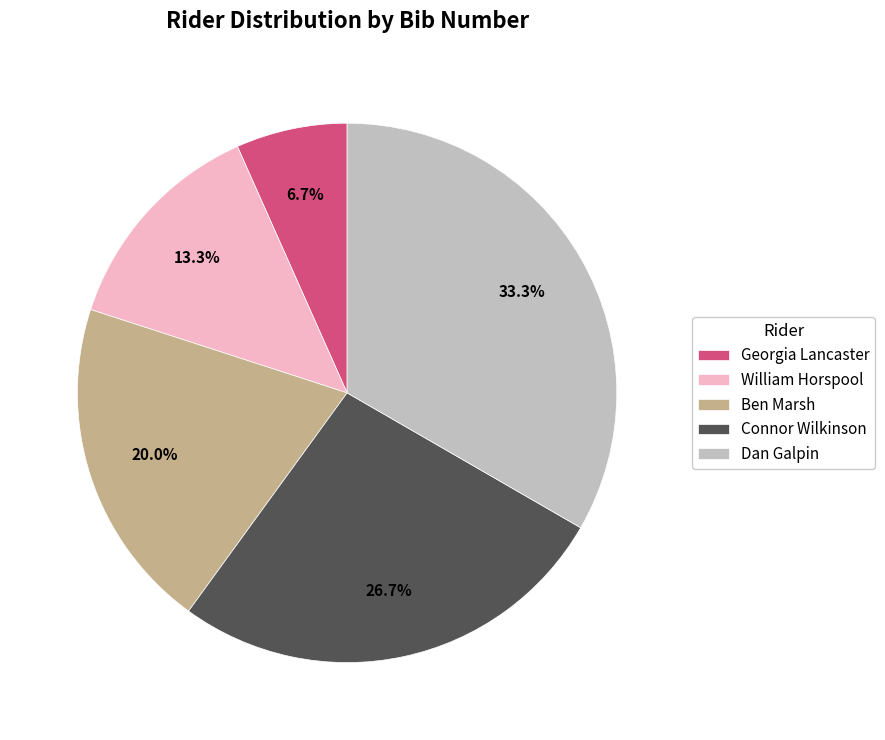

To the nearest percent, what is the combined percentage of Ben Marsh and William Horspool?

33%